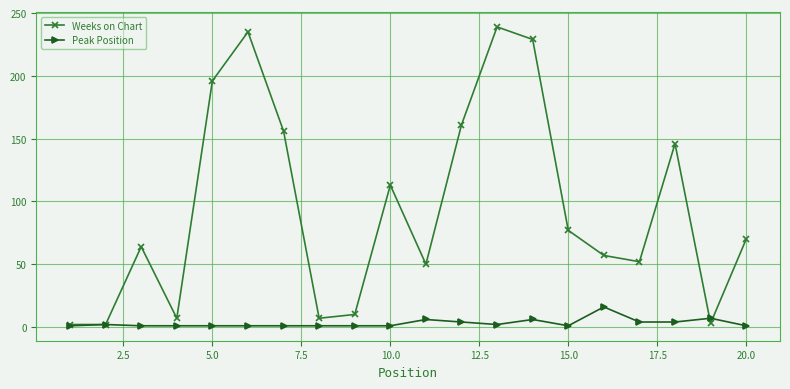

Count the number of categories in the chart.

20